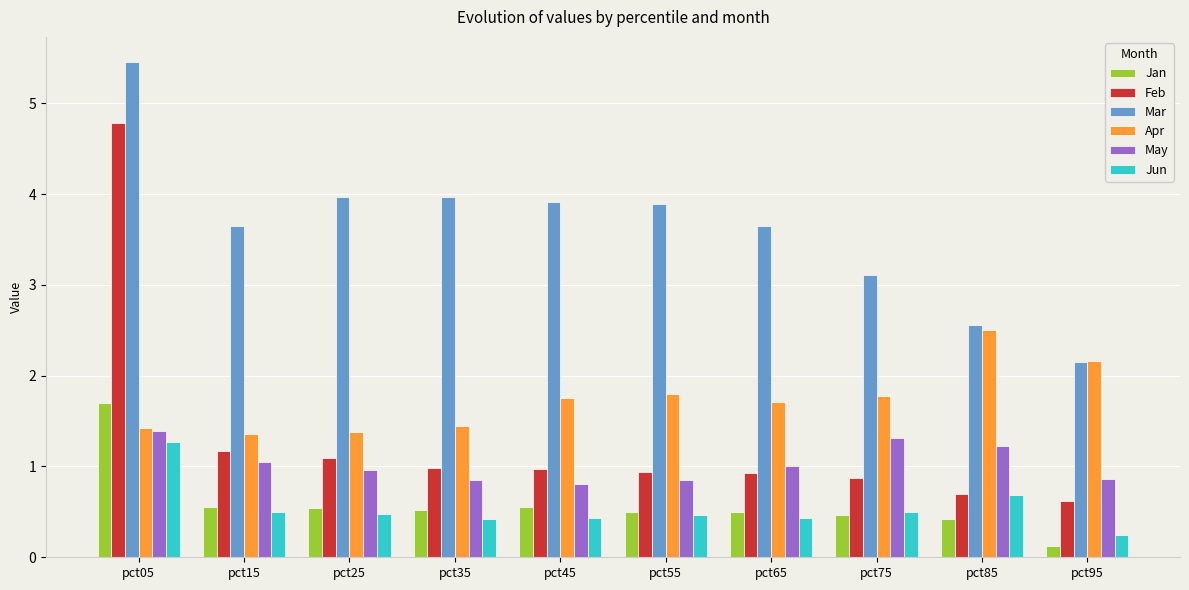

The Feb series shows 1.1 at pct25. True or false?

True